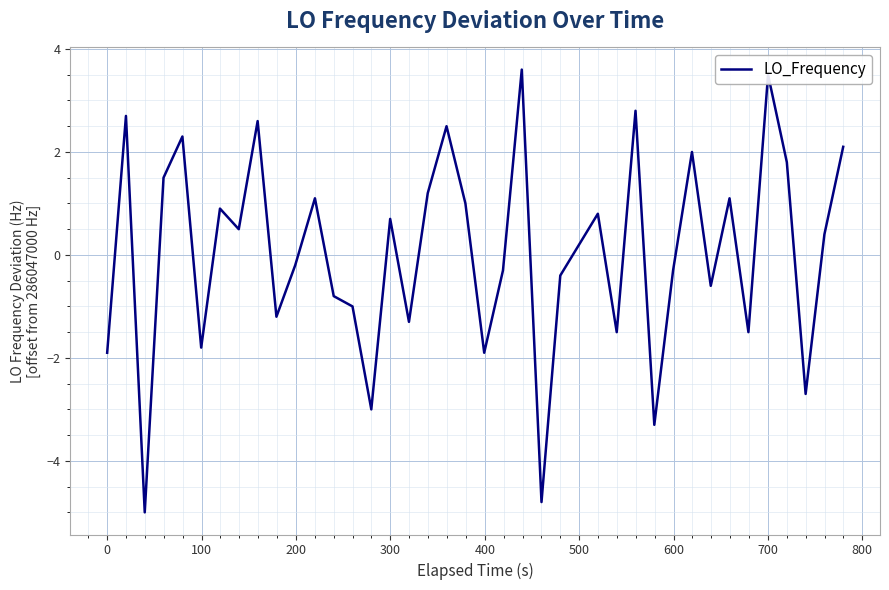

What is the greatest value displayed?

3.6